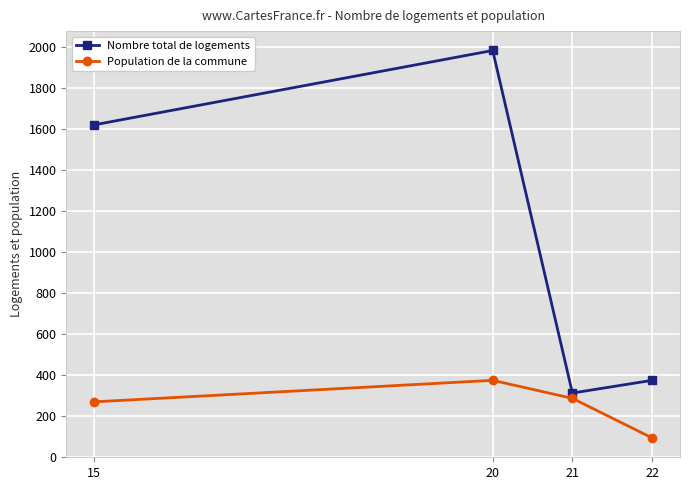

True or false: Population de la commune and Nombre total de logements cross at least once.

False